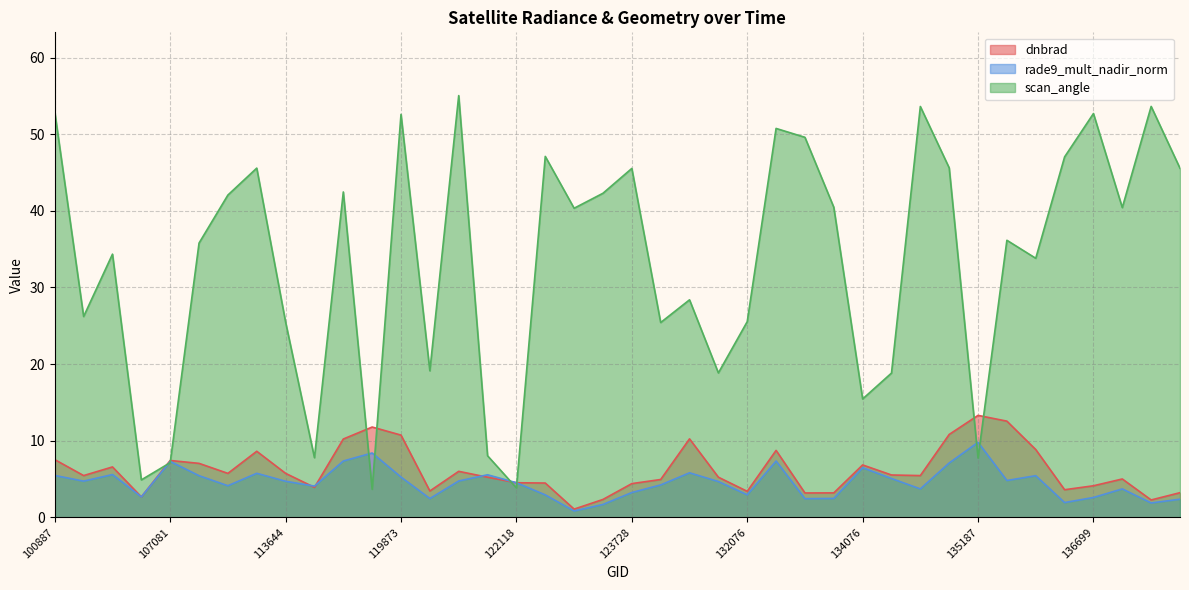

Does the chart display data point markers on the line(s)?

No